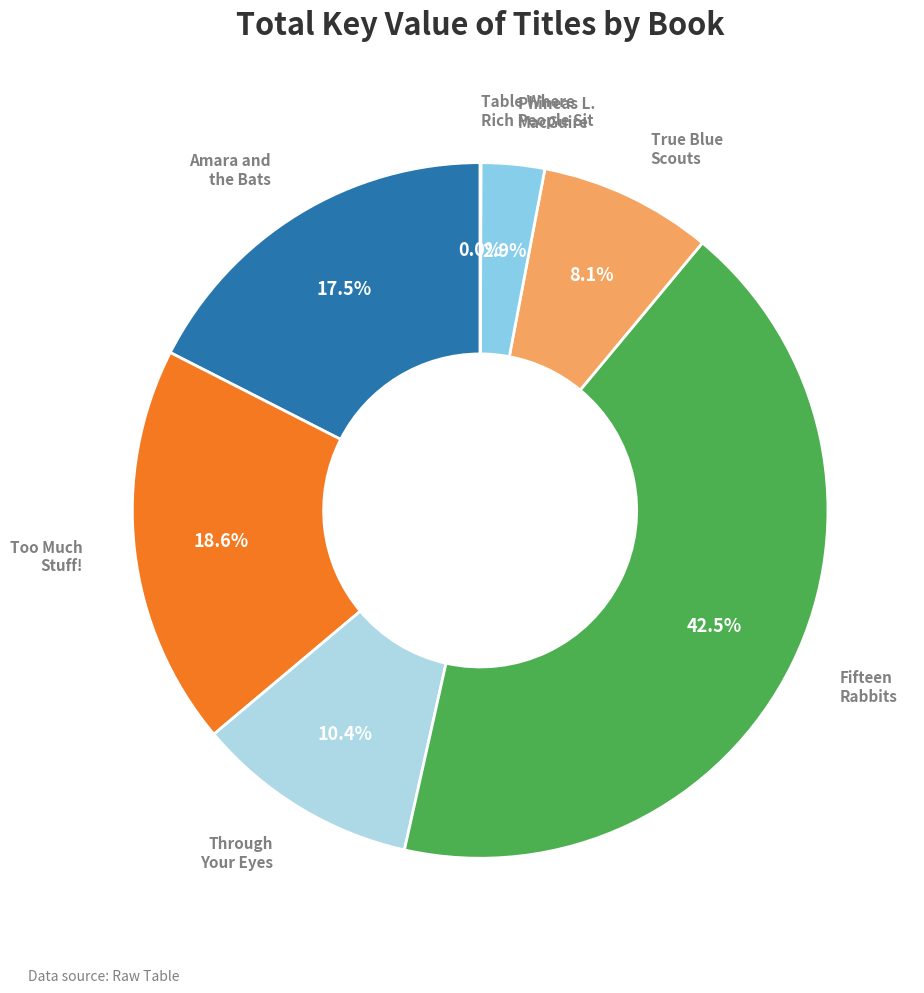

Does any single category account for the majority?

No